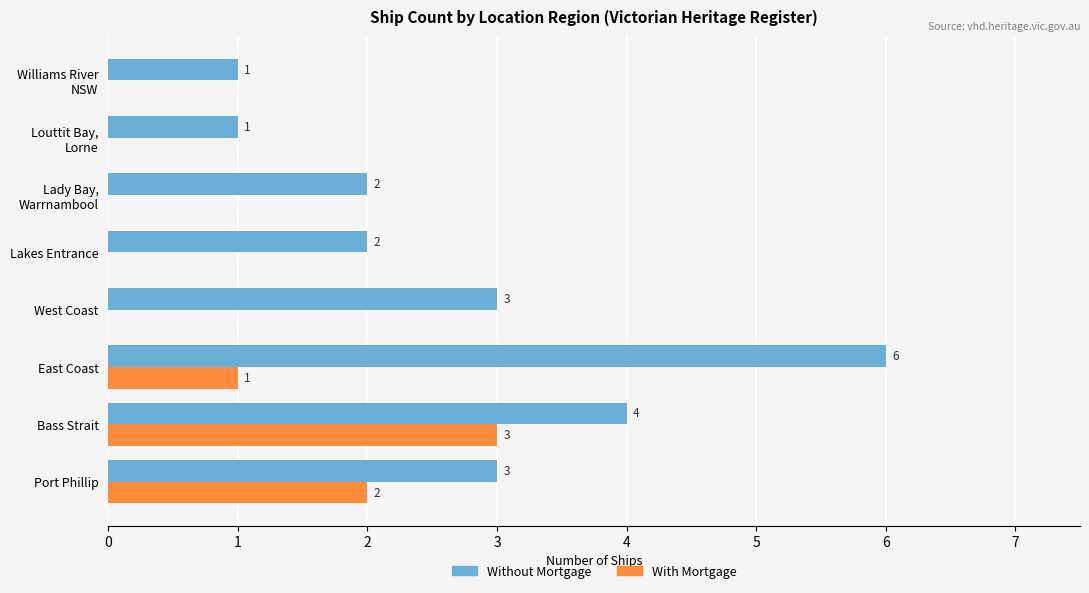

Which series has the largest total across all categories?

Without Mortgage